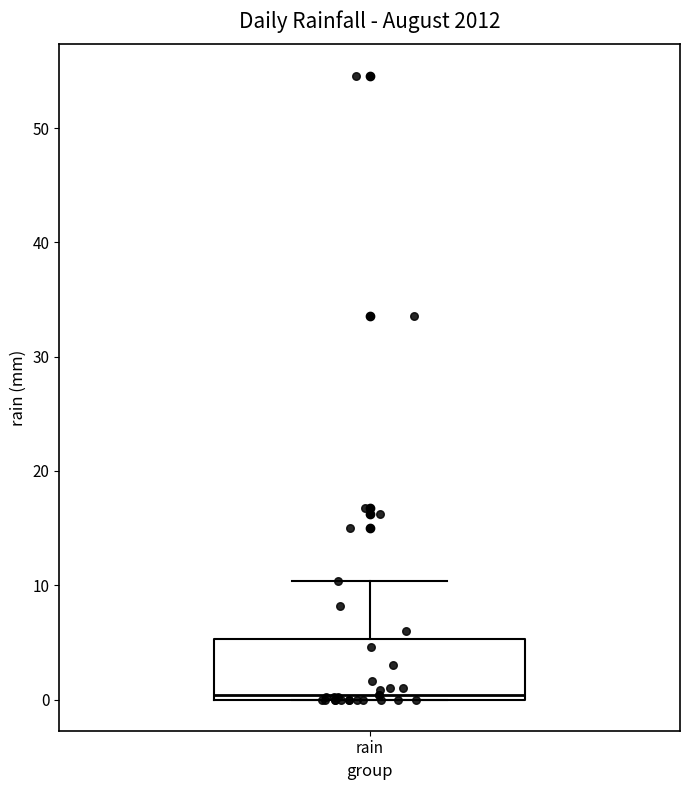

Transcribe this box plot: give where the median line is, the range the box spans, and where the two whiskers end, as read against the y-axis. The values are not printed on the chart, so give them approximately, as read against the axis.

median 0 (just above the box's lower edge), box 0 to 5, whiskers 0 to 10